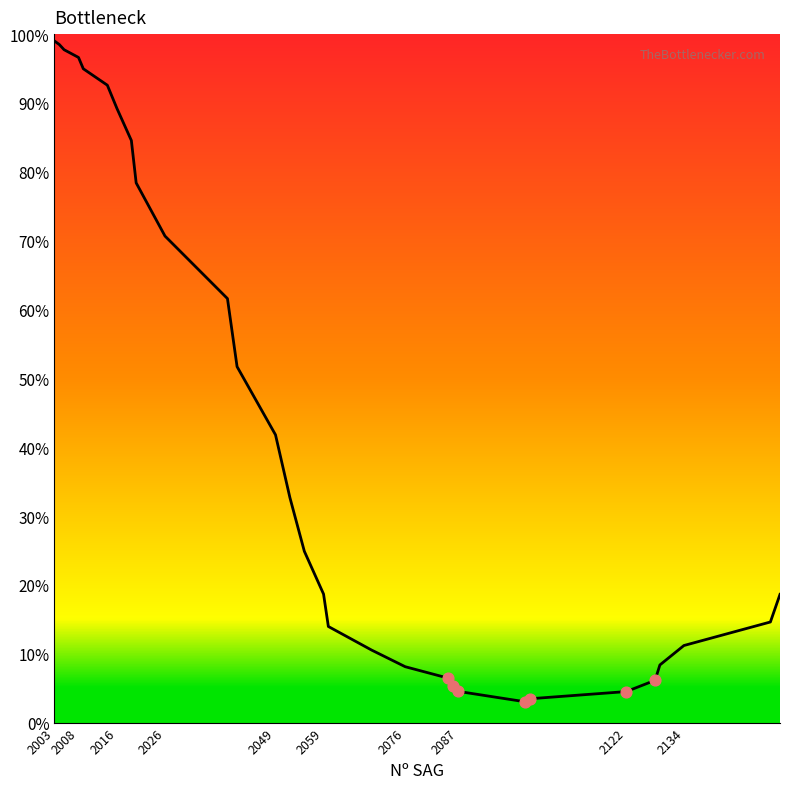

Is this an area chart (filled region under the line)?

No